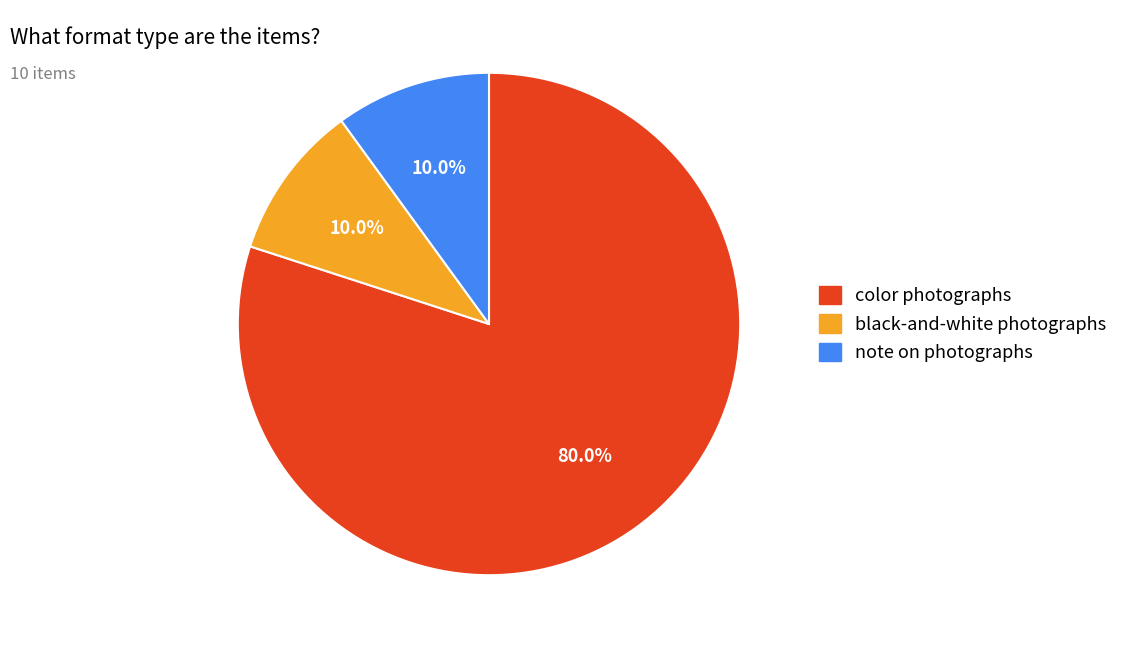

Is there any slice that represents more than half of the pie?

Yes